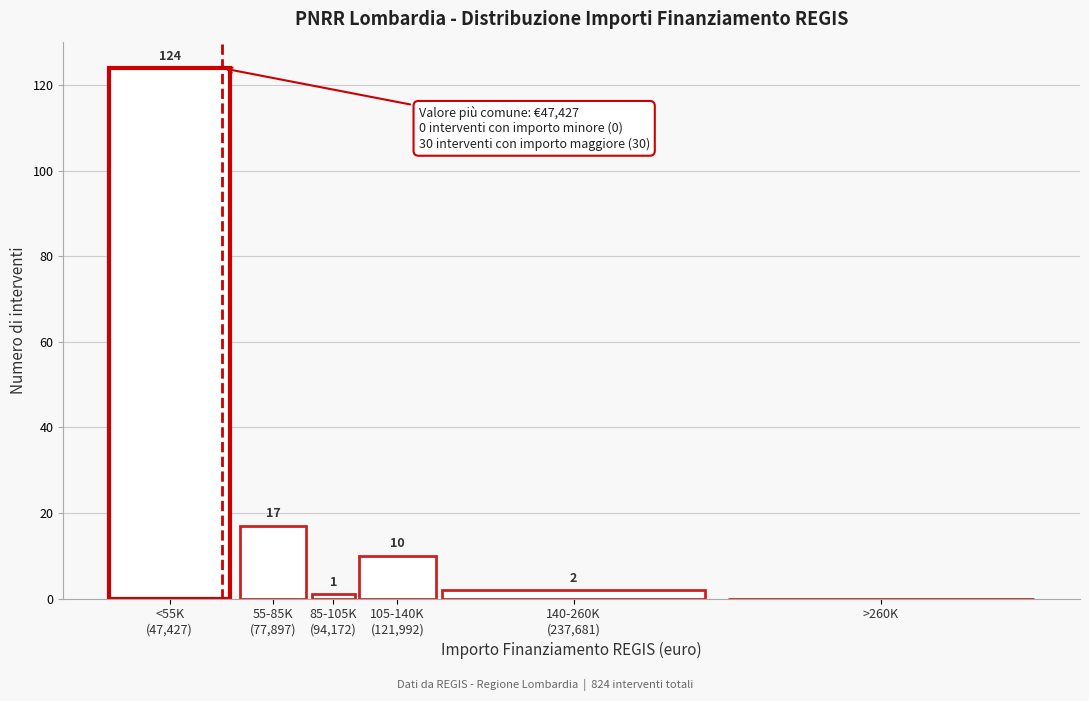

True or false: the data shows -76 at >260K.

False